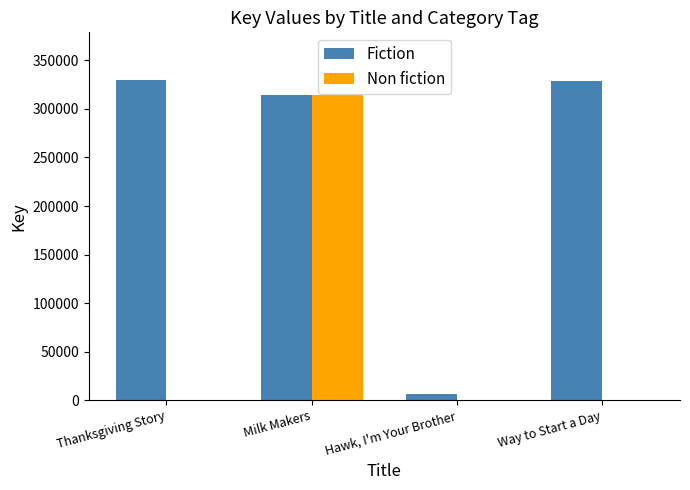

Which series has the largest total across all categories?

Fiction